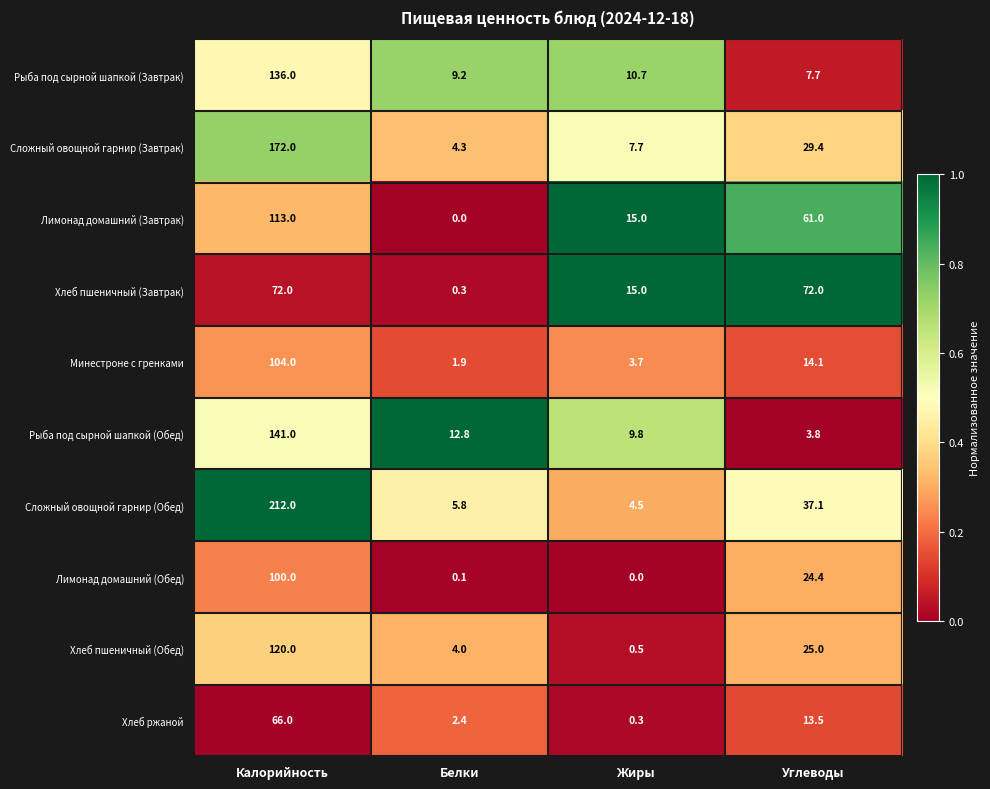

What is the difference between the second highest and minimum values in the Рыба под сырной шапкой (Завтрак) series?

3.0